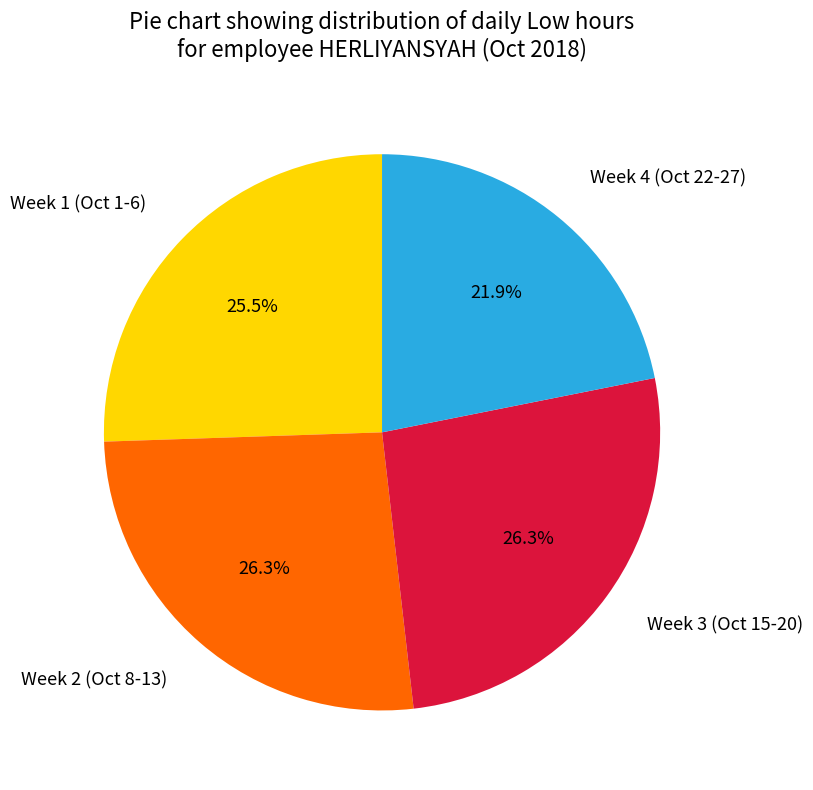

Count the number of slices in the pie.

4